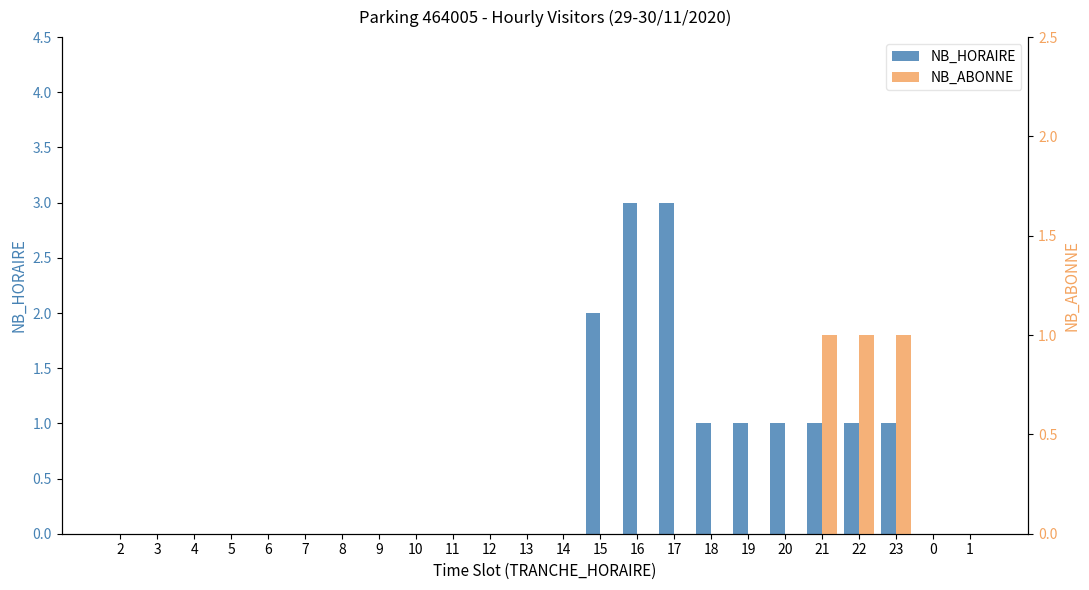

How many distinct data groups are displayed?

2